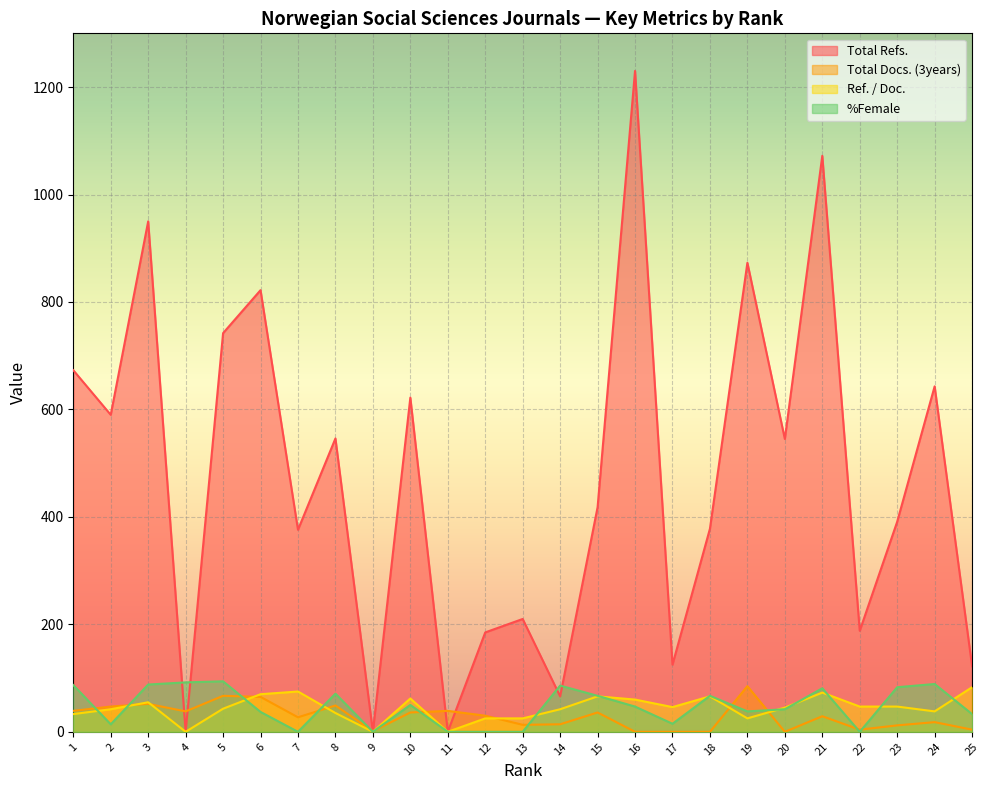

Where is the first local maximum for Total Refs.?

3